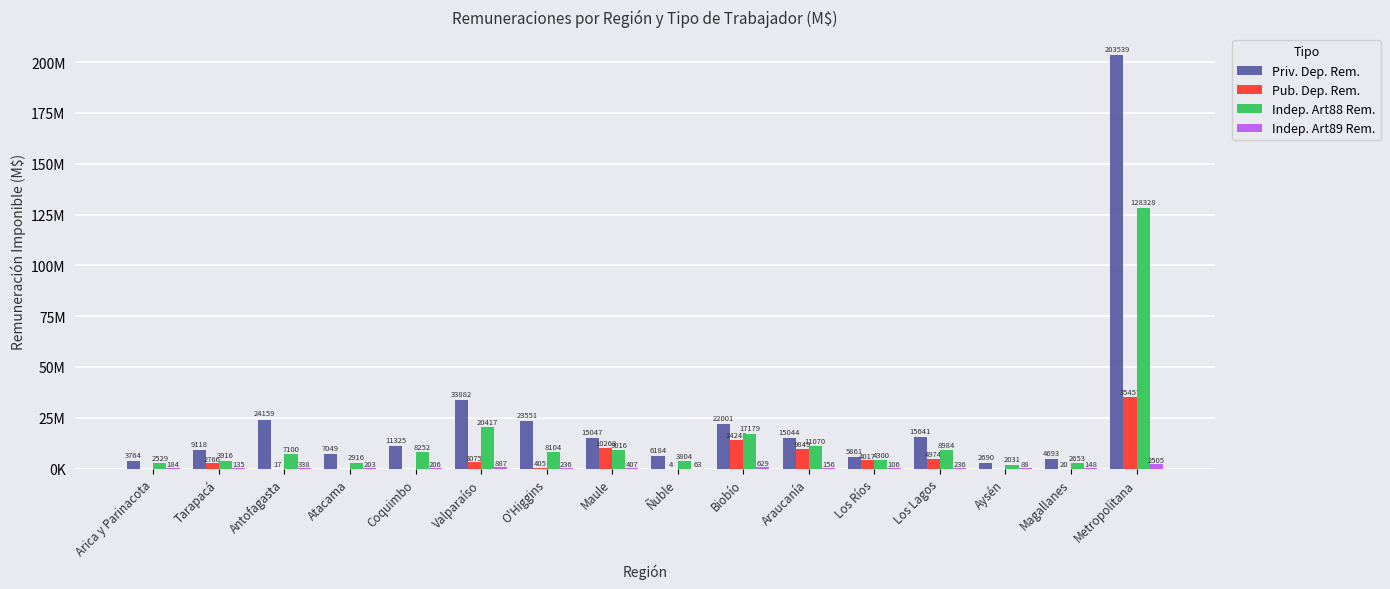

Rank the categories by Pub. Dep. Rem. value from lowest to highest.

Arica y Parinacota, Atacama, Coquimbo, Aysén, Ñuble, Antofagasta, Magallanes, O'Higgins, Tarapacá, Valparaíso, Los Ríos, Los Lagos, Araucanía, Maule, Biobío, Metropolitana